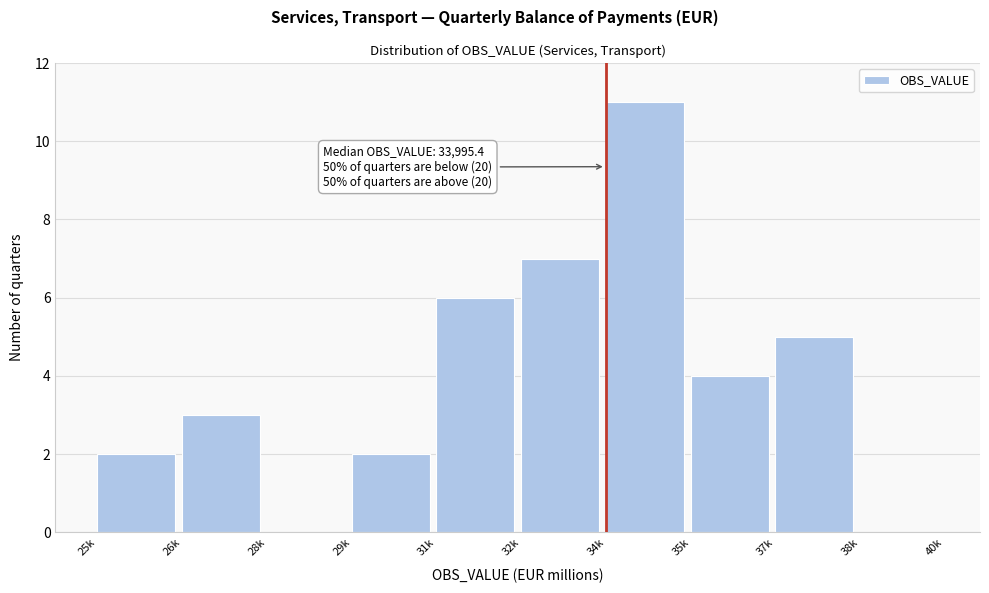

Reading left to right, extract all data points from this chart.

25k=2	26k=3	28k=0	29k=2	31k=6	32k=7	34k=11	35k=4	37k=5	38k=0